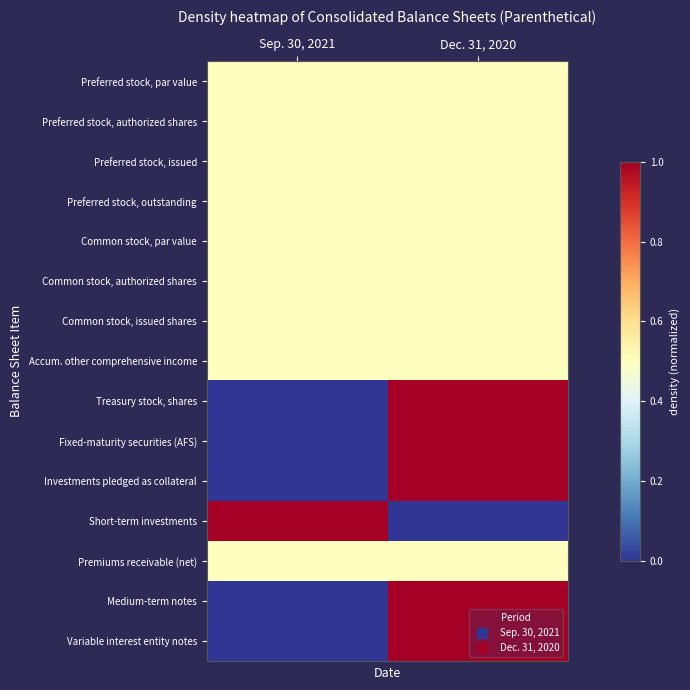

Rank the series at Sep. 30, 2021 from highest to lowest value.

Short-term investments, Preferred stock, par value, Preferred stock, authorized shares, Preferred stock, issued, Preferred stock, outstanding, Common stock, par value, Common stock, authorized shares, Common stock, issued shares, Accum. other comprehensive income, Premiums receivable (net), Treasury stock, shares, Fixed-maturity securities (AFS), Investments pledged as collateral, Medium-term notes, Variable interest entity notes